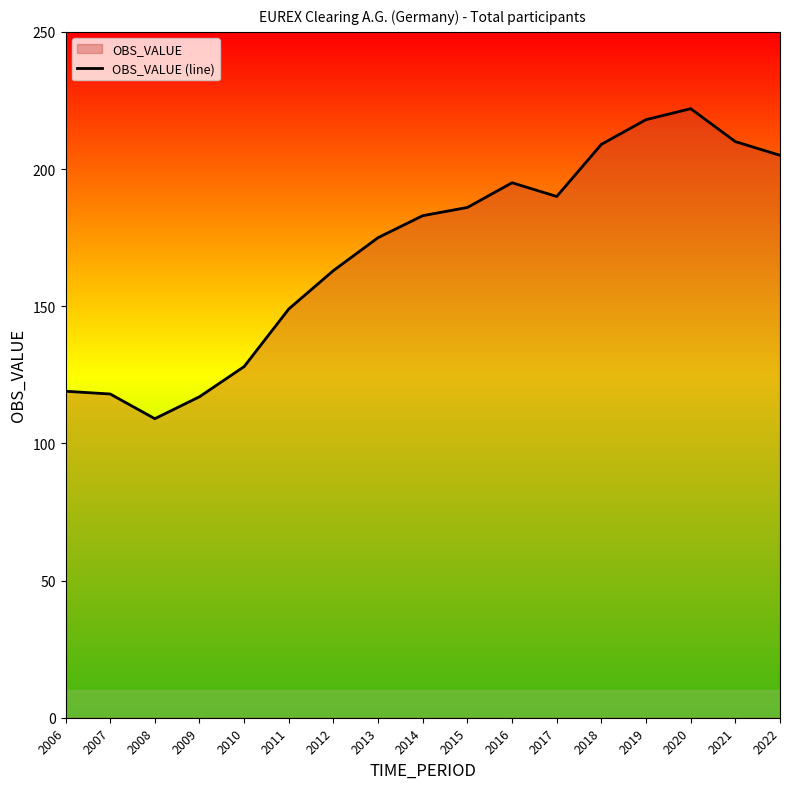

Is it true that the value at 2017 is 87?

False